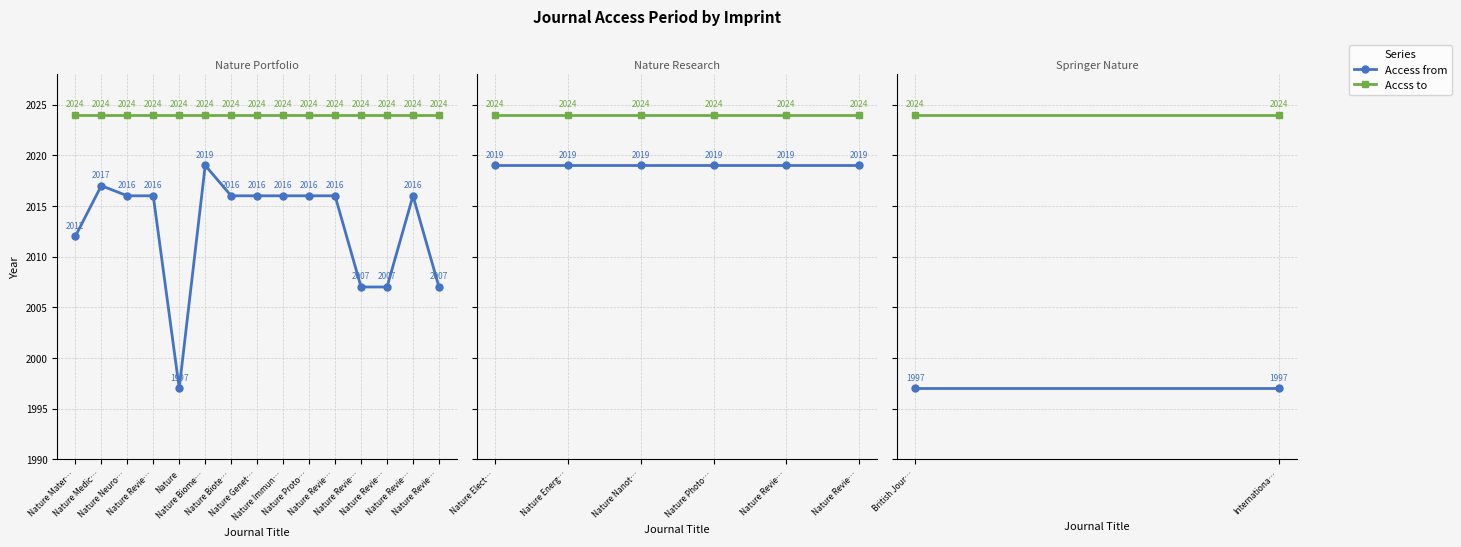

What are all the series names shown in the legend?

Access from, Accss to